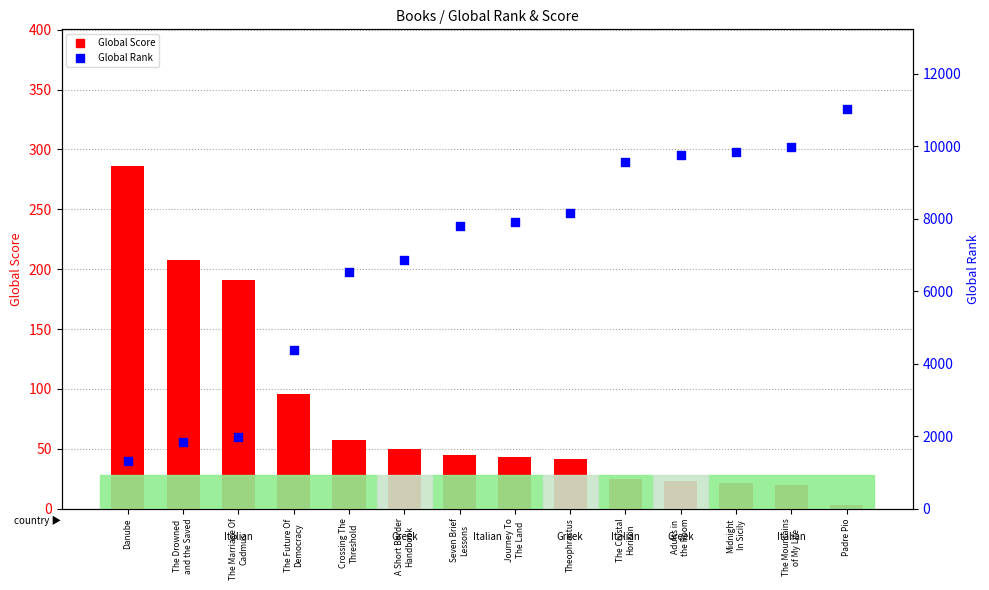

What is the total value across all series at The Drowned
and the Saved?

2046